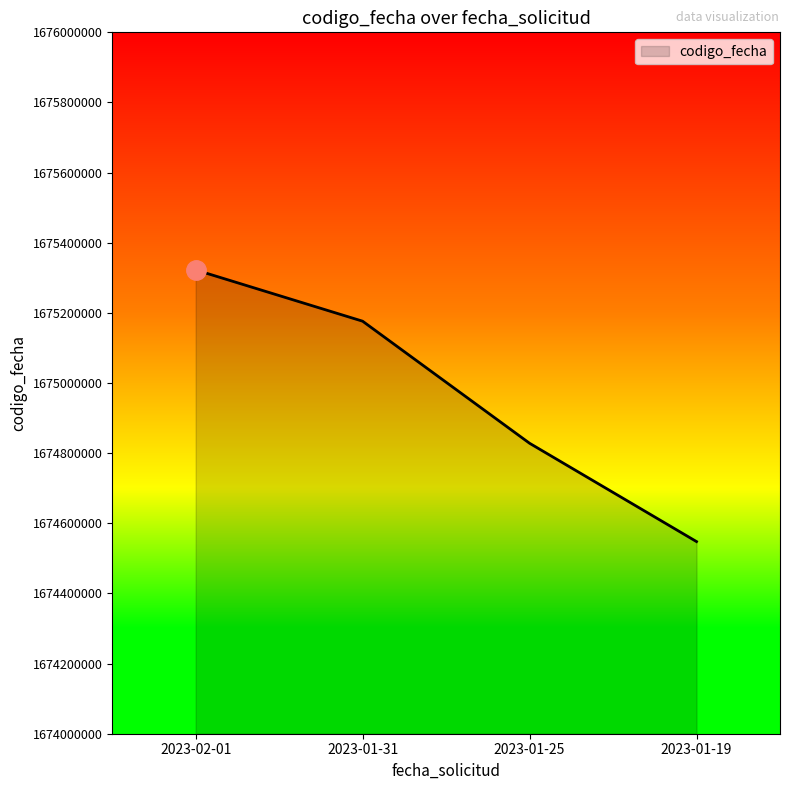

What is the change in value from 2023-02-01 to 2023-01-31?

-146203